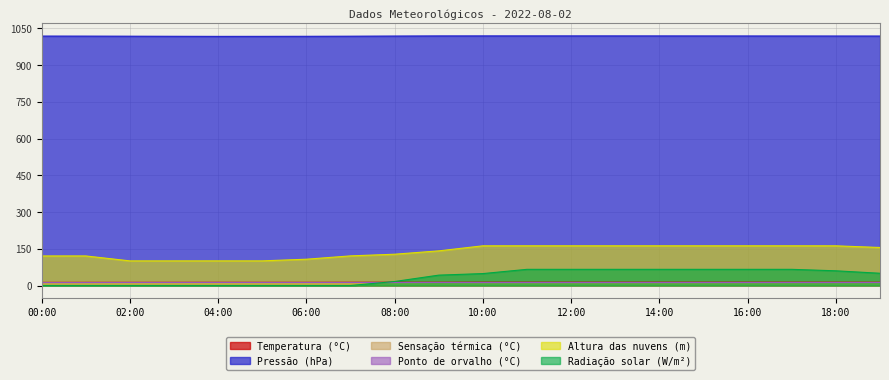

Rank the series at 08:00 from highest to lowest value.

Pressão (hPa), Altura das nuvens (m), Radiação solar (W/m²), Temperatura (°C), Ponto de orvalho (°C), Sensação térmica (°C)